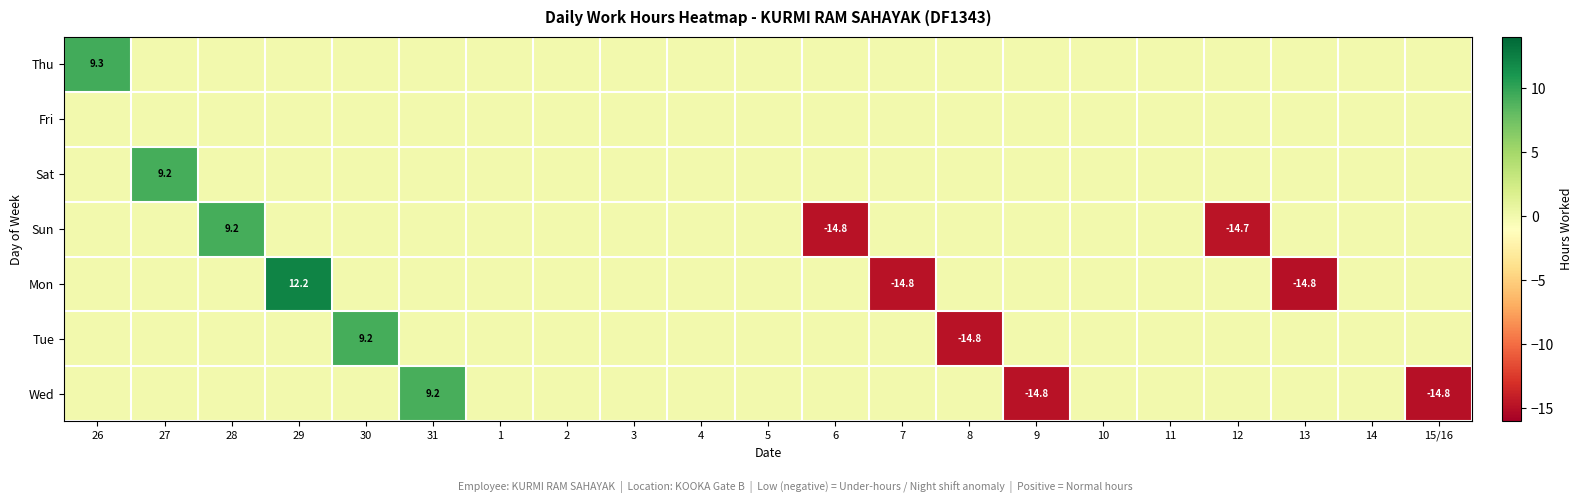

At 10, list the series in order from largest to smallest.

Thu, Fri, Sat, Sun, Mon, Tue, Wed